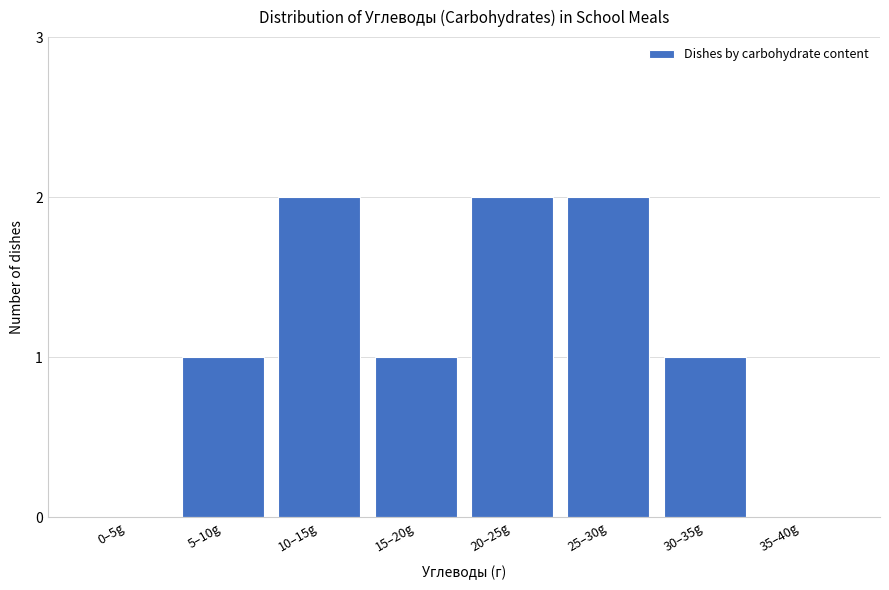

Reading left to right, what are all the values shown in this chart?

0–5g=0	5–10g=1	10–15g=2	15–20g=1	20–25g=2	25–30g=2	30–35g=1	35–40g=0